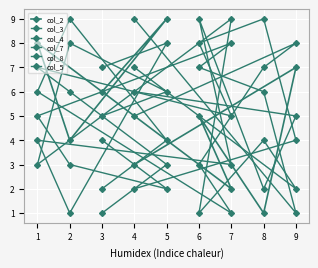

How many intersections are there between col_3 and col_7?

4